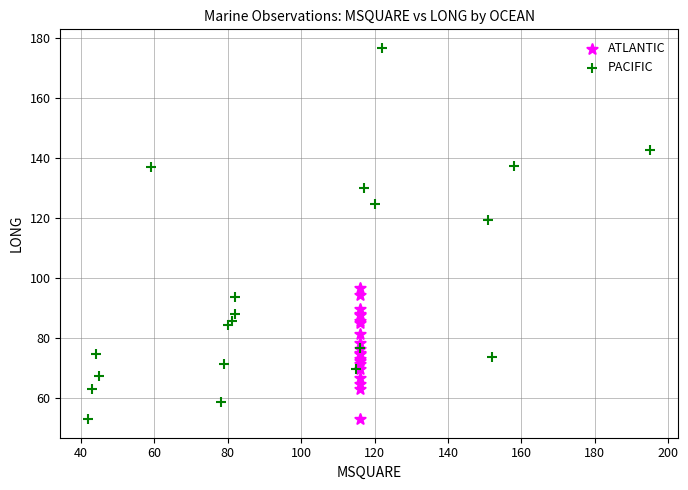

What are all the series names shown in the legend?

ATLANTIC, PACIFIC